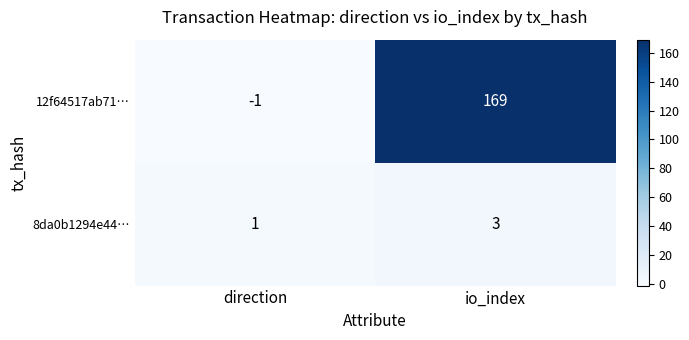

How many values in the 8da0b1294e44… series are below 3?

1